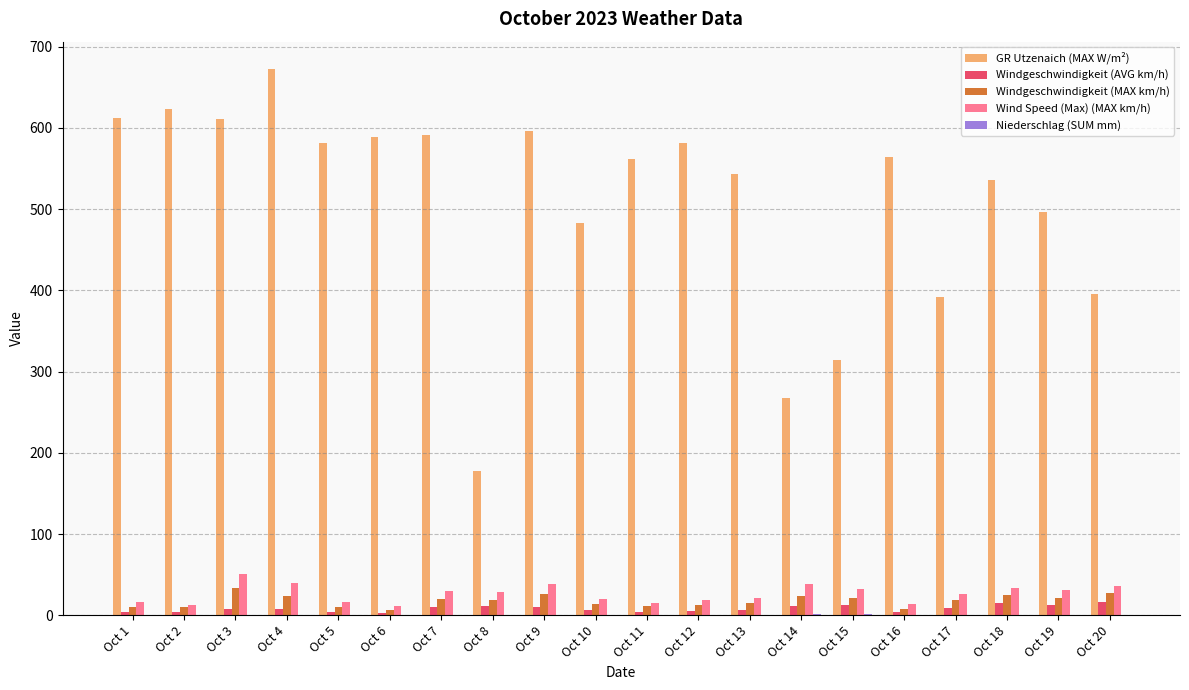

What is the sum of the GR Utzenaich (MAX W/m²) values at Oct 15 and Oct 4?

986.2